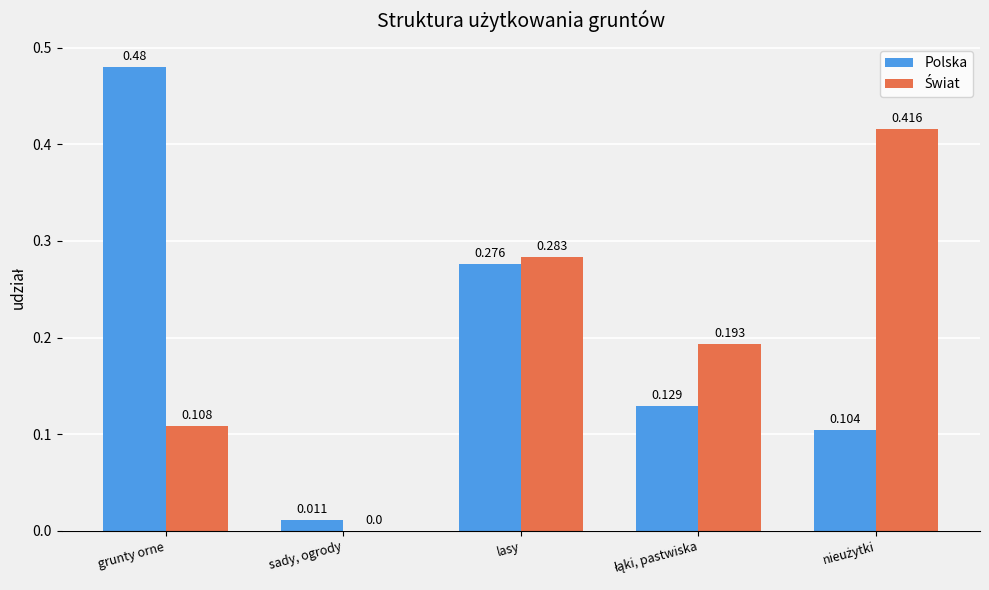

At which label is Polska closest to 0?

sady, ogrody